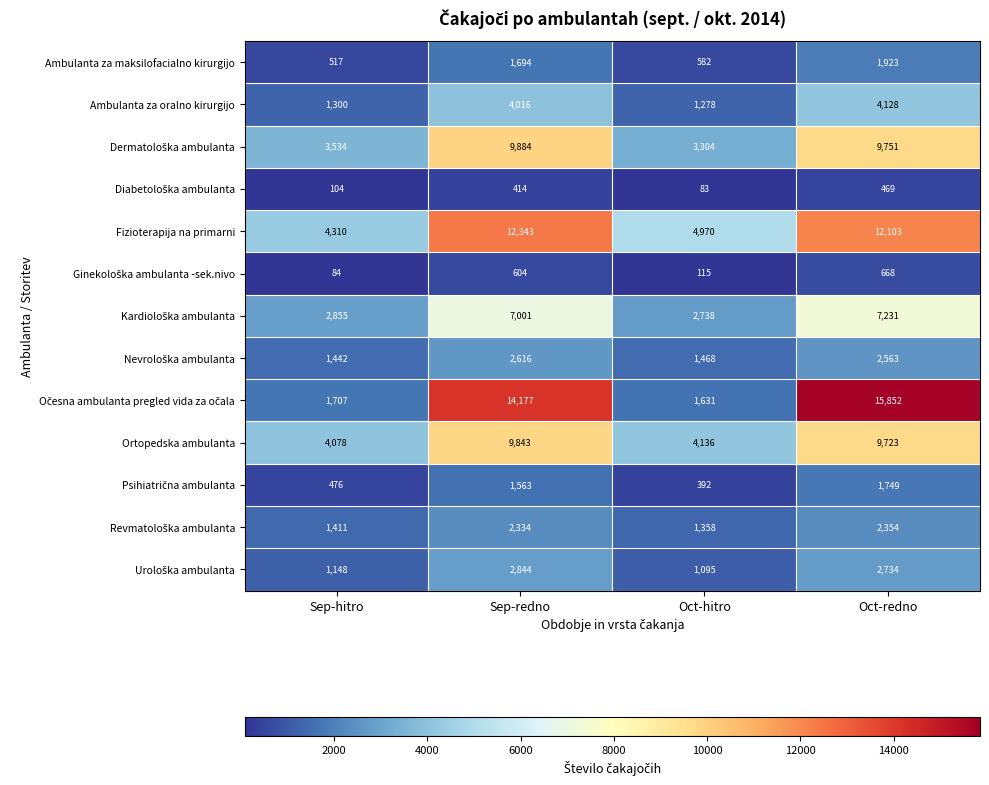

What is the sum of the Fizioterapija na primarni values at Sep-hitro and Oct-redno?

16413